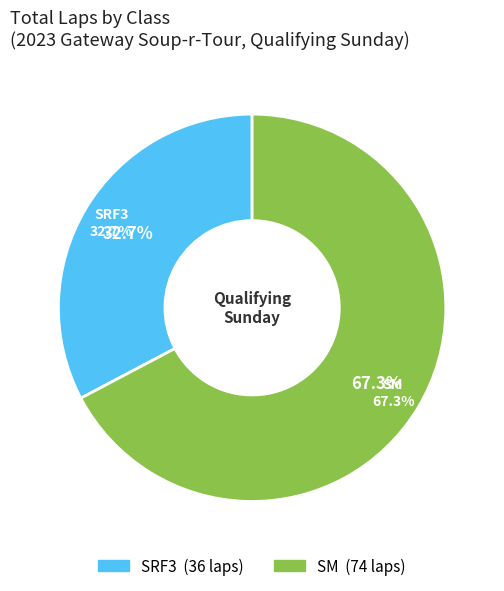

What is the smallest slice in the pie chart?

SRF3